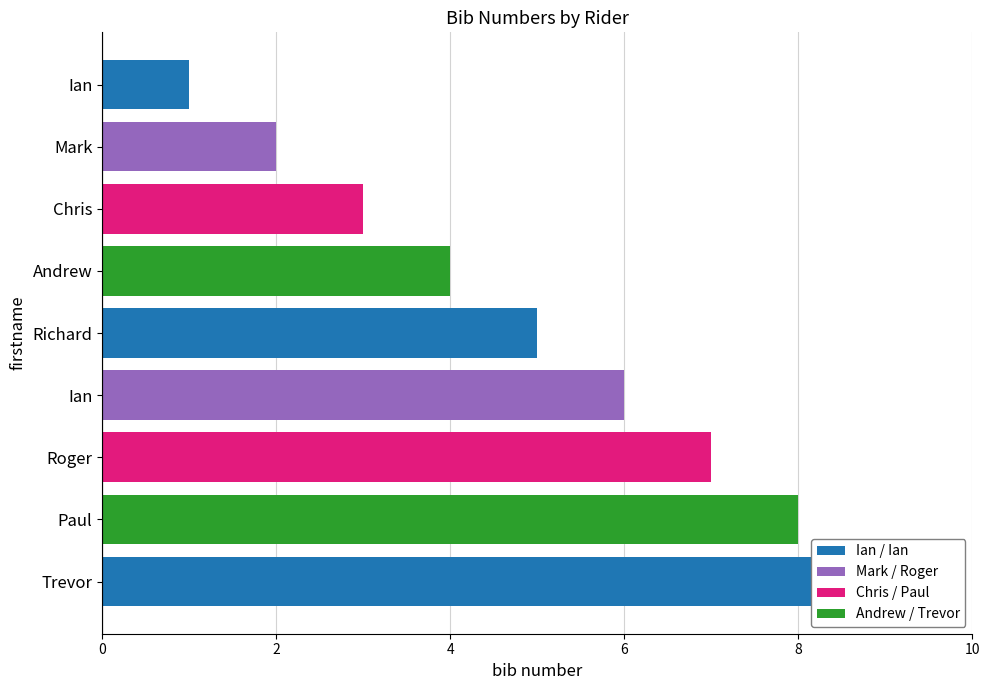

What is the maximum value shown in the chart?

9